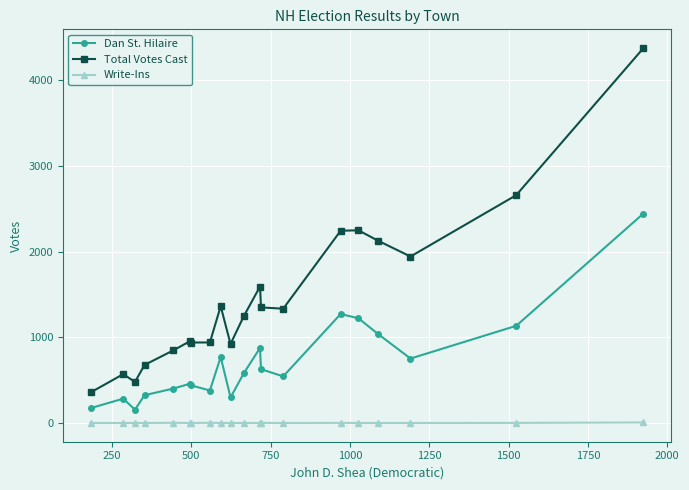

What are all the series names shown in the legend?

Dan St. Hilaire, Total Votes Cast, Write-Ins